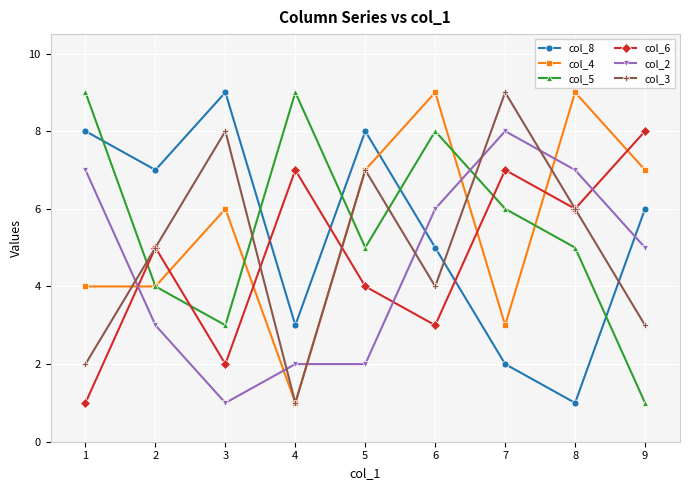

What is the maximum value shown in the chart?

9